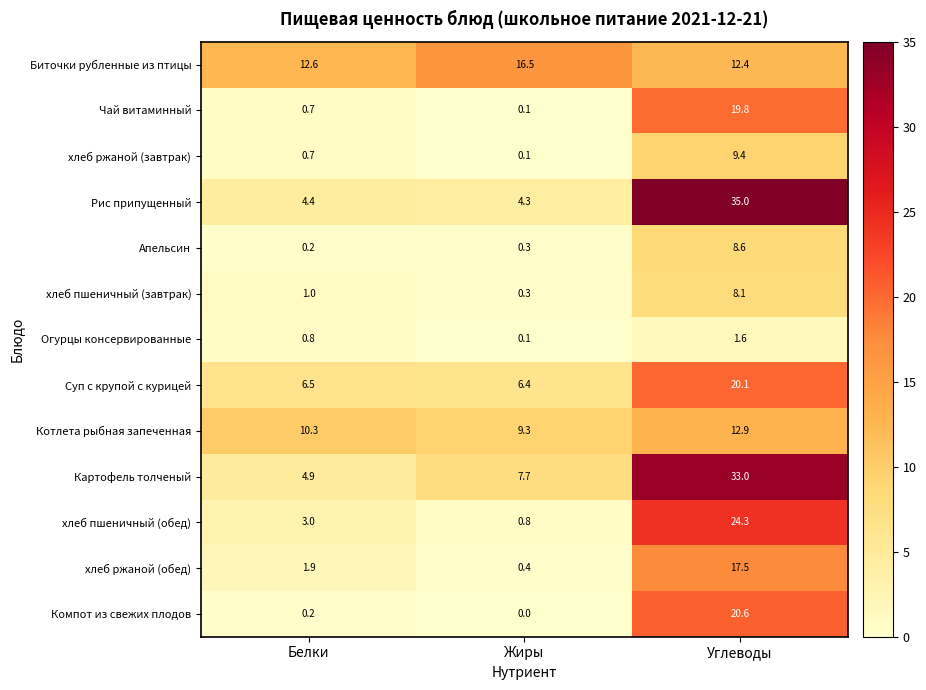

At which category is the sum across all series the highest?

Углеводы